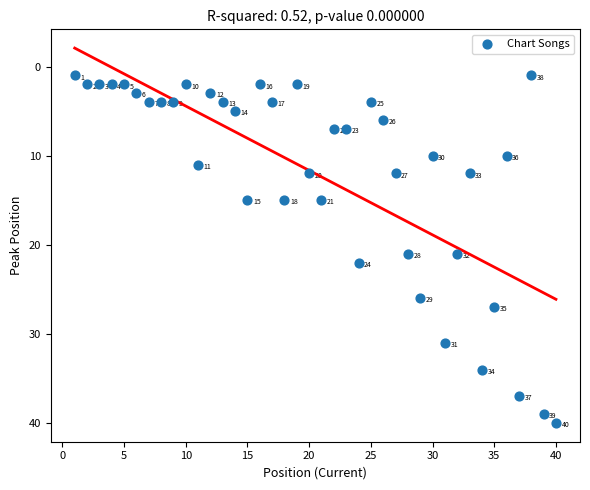

What is the range of X values (max minus min)?

39